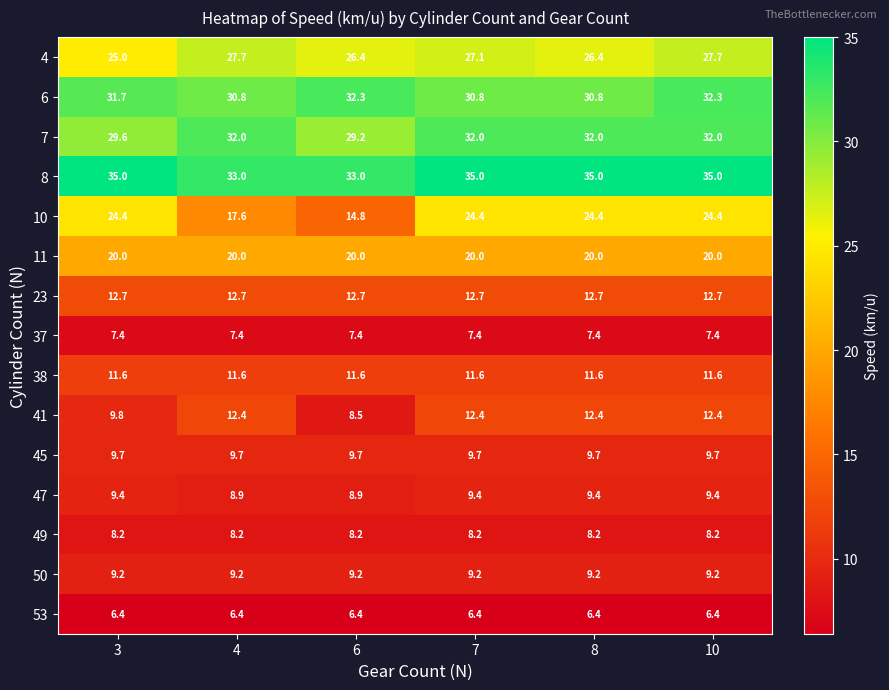

Is it true that 41 equals 12.4 at 4?

True